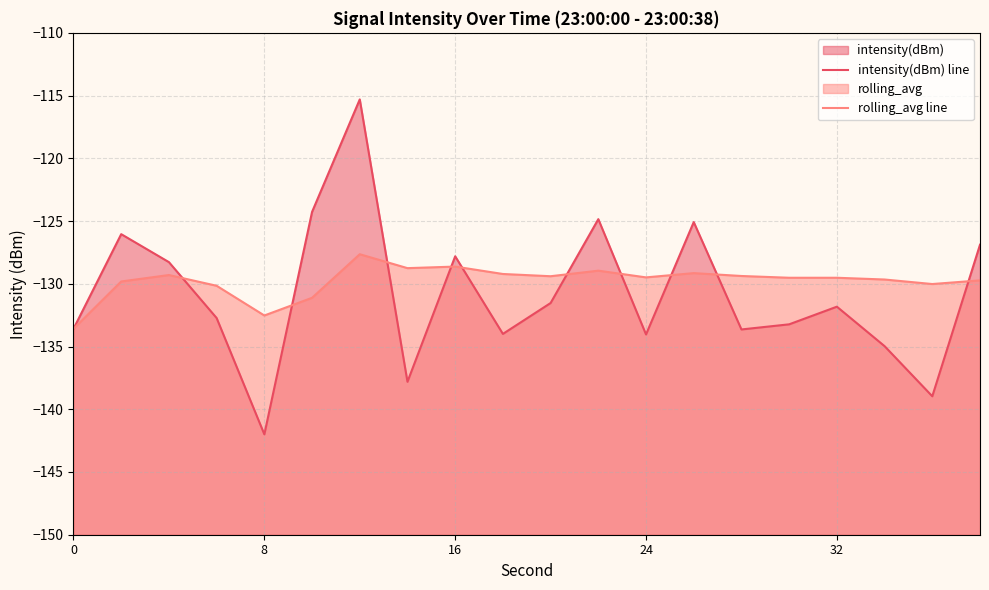

What is the maximum value shown in the chart?

-115.3